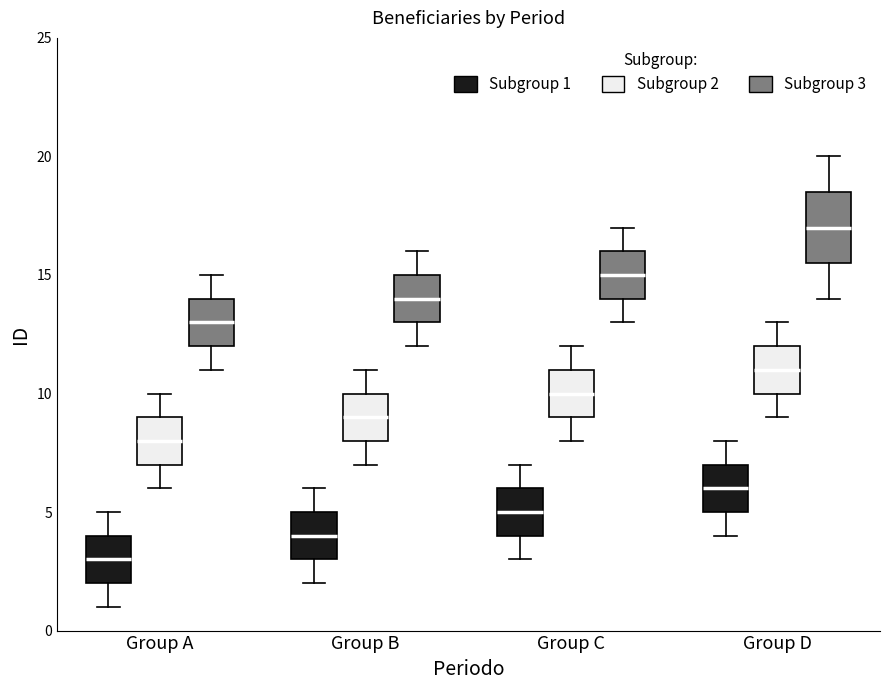

Reading left to right, read every box against the y-axis: the position of its median line, the range the box covers, and the ends of its whiskers. The values are not printed on the chart, so give them approximately, as read against the axis.

Group A (Subgroup 1): median 3.0, box 2.0 to 4.0, whiskers 1.0 to 5.0
Group A (Subgroup 2): median 8.0, box 7.0 to 9.0, whiskers 6.0 to 10.0
Group A (Subgroup 3): median 13.0, box 12.0 to 14.0, whiskers 11.0 to 15.0
Group B (Subgroup 1): median 4.0, box 3.0 to 5.0, whiskers 2.0 to 6.0
Group B (Subgroup 2): median 9.0, box 8.0 to 10.0, whiskers 7.0 to 11.0
Group B (Subgroup 3): median 14.0, box 13.0 to 15.0, whiskers 12.0 to 16.0
Group C (Subgroup 1): median 5.0, box 4.0 to 6.0, whiskers 3.0 to 7.0
Group C (Subgroup 2): median 10.0, box 9.0 to 11.0, whiskers 8.0 to 12.0
Group C (Subgroup 3): median 15.0, box 14.0 to 16.0, whiskers 13.0 to 17.0
Group D (Subgroup 1): median 6.0, box 5.0 to 7.0, whiskers 4.0 to 8.0
Group D (Subgroup 2): median 11.0, box 10.0 to 12.0, whiskers 9.0 to 13.0
Group D (Subgroup 3): median 17.0, box 15.5 to 18.5, whiskers 14.0 to 20.0